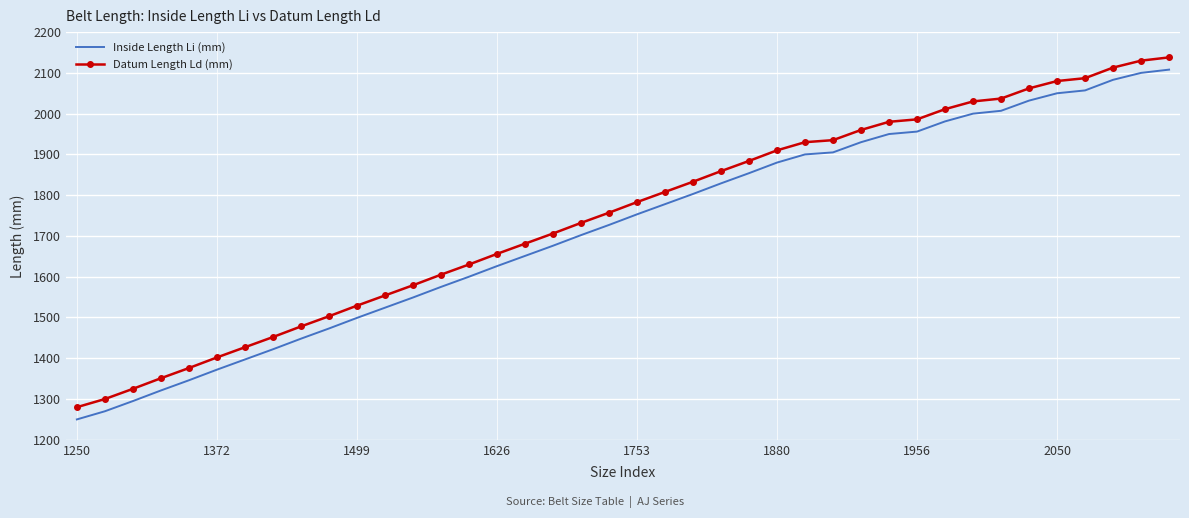

What is the minimum value shown in the chart?

1250